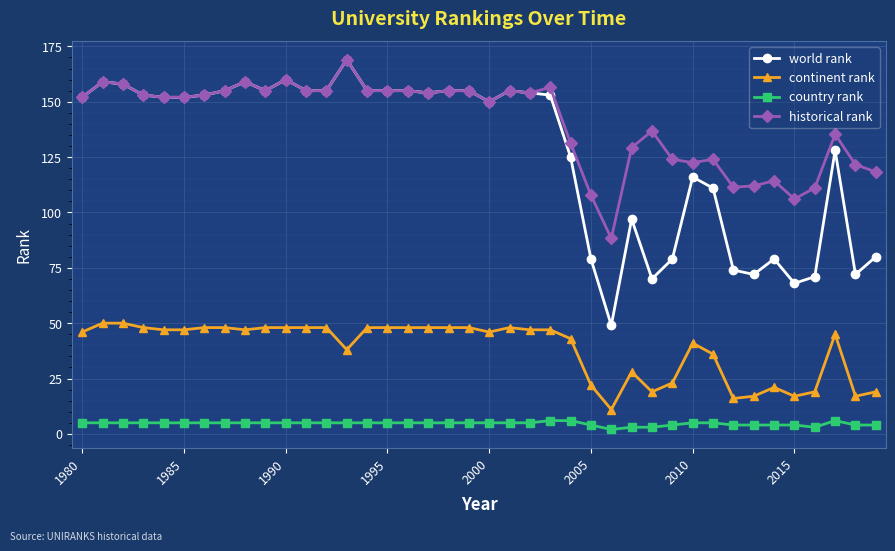

True or false: country rank and world rank intersect in this chart.

False